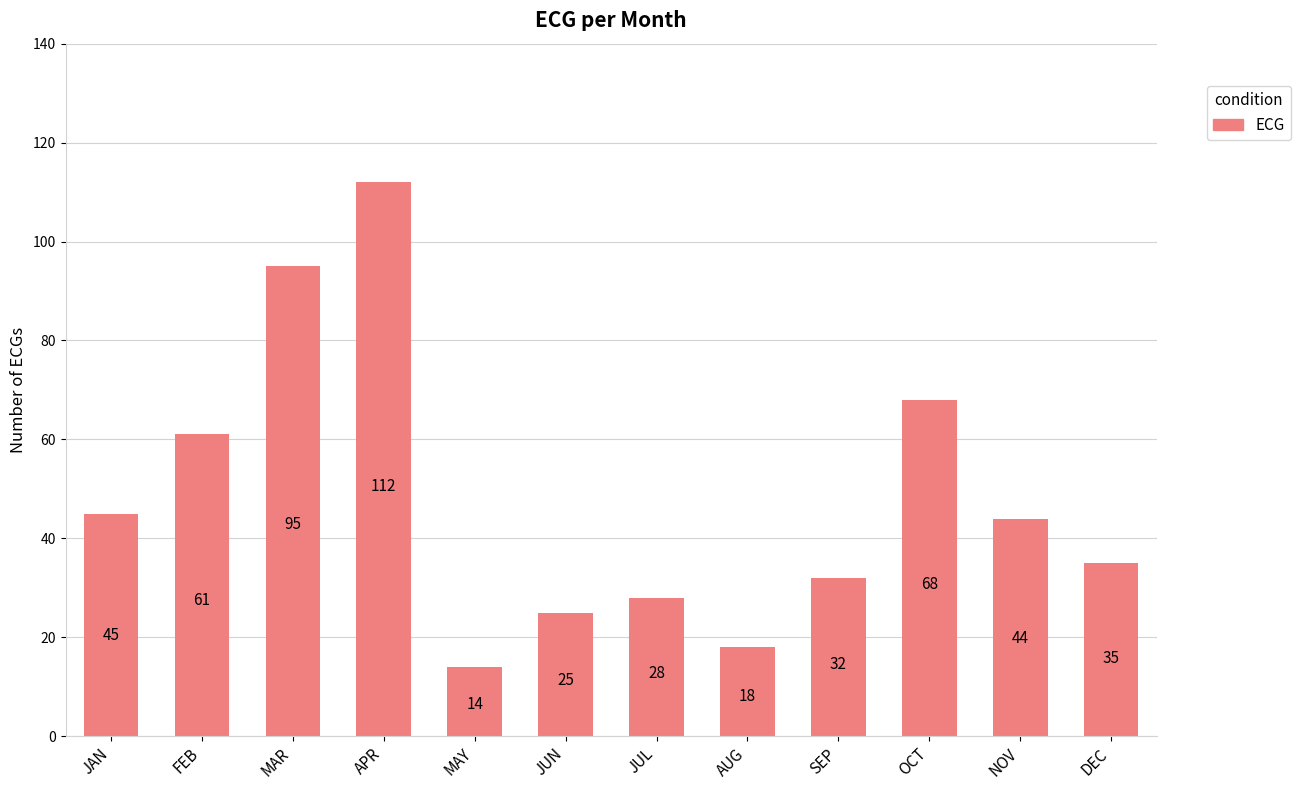

What is the label of the 9th bar from the left?

SEP